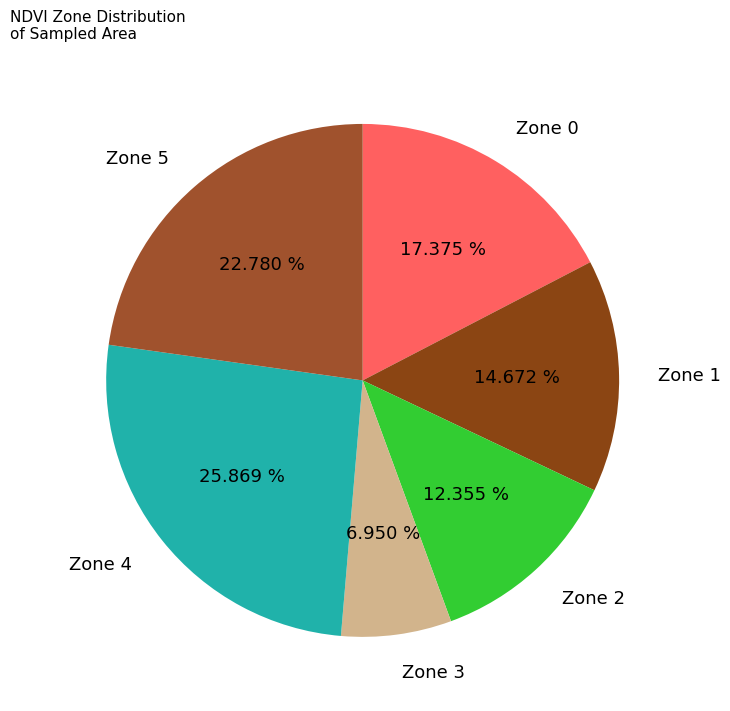

True or false: Zone 3 accounts for 1% of the total.

False